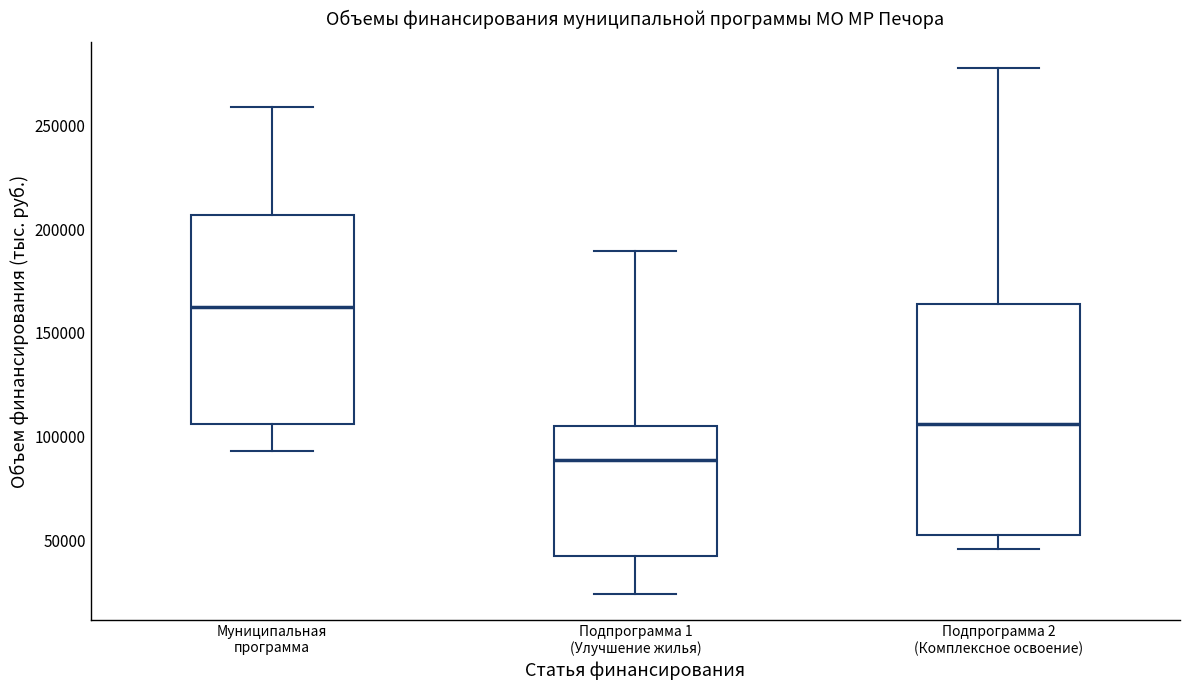

Which box has the highest median line?

Муниципальная программа